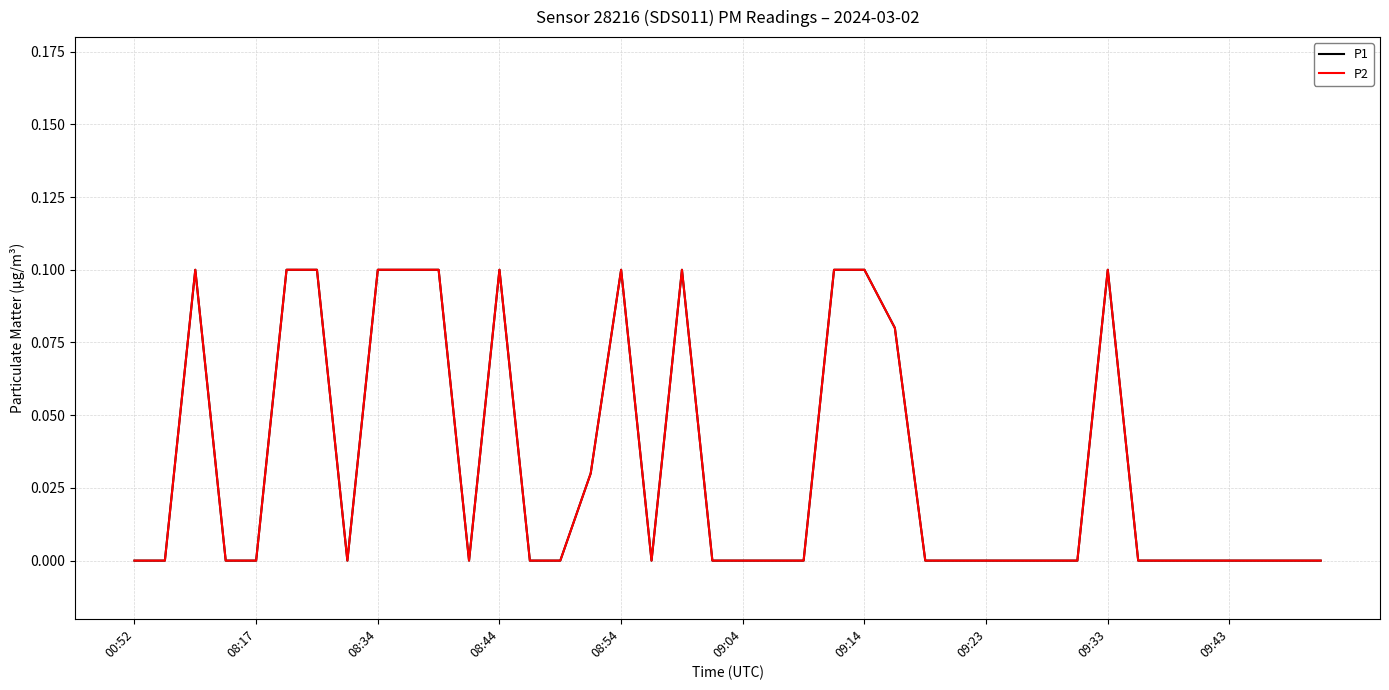

Does the chart have visible grid lines?

Yes